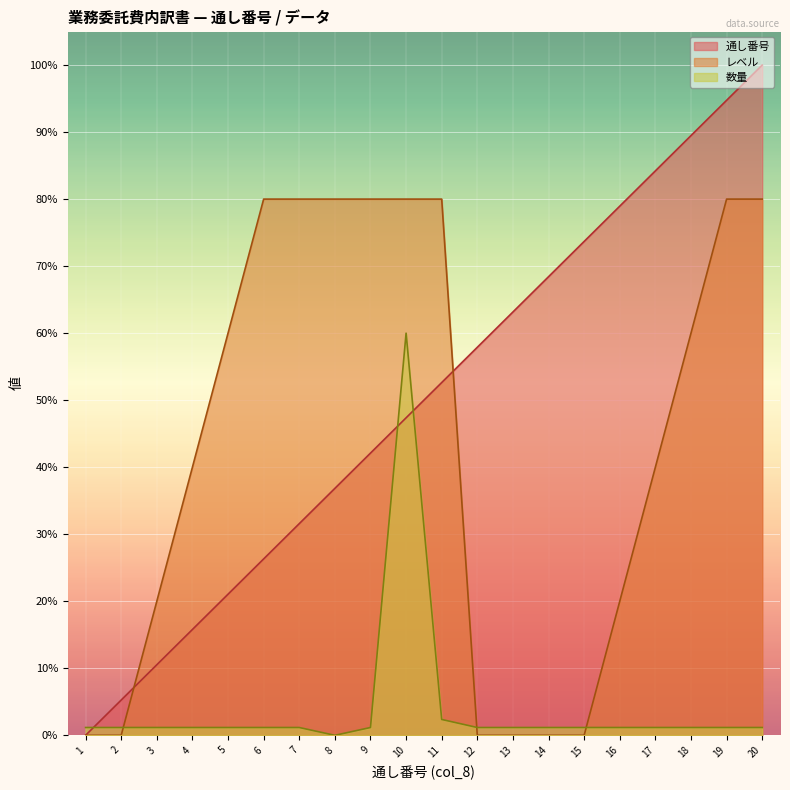

Between 1 and 4, which series saw the biggest shift?

レベル